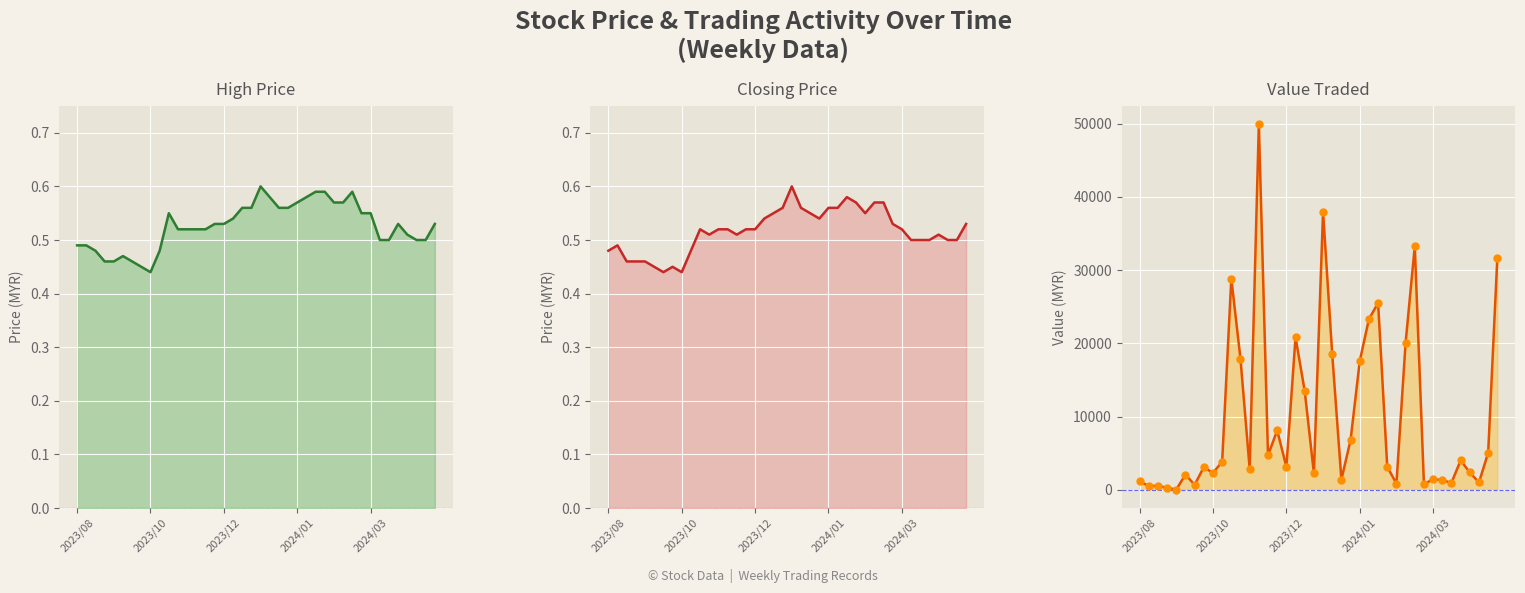

Which series has the largest total across all categories?

Value Traded